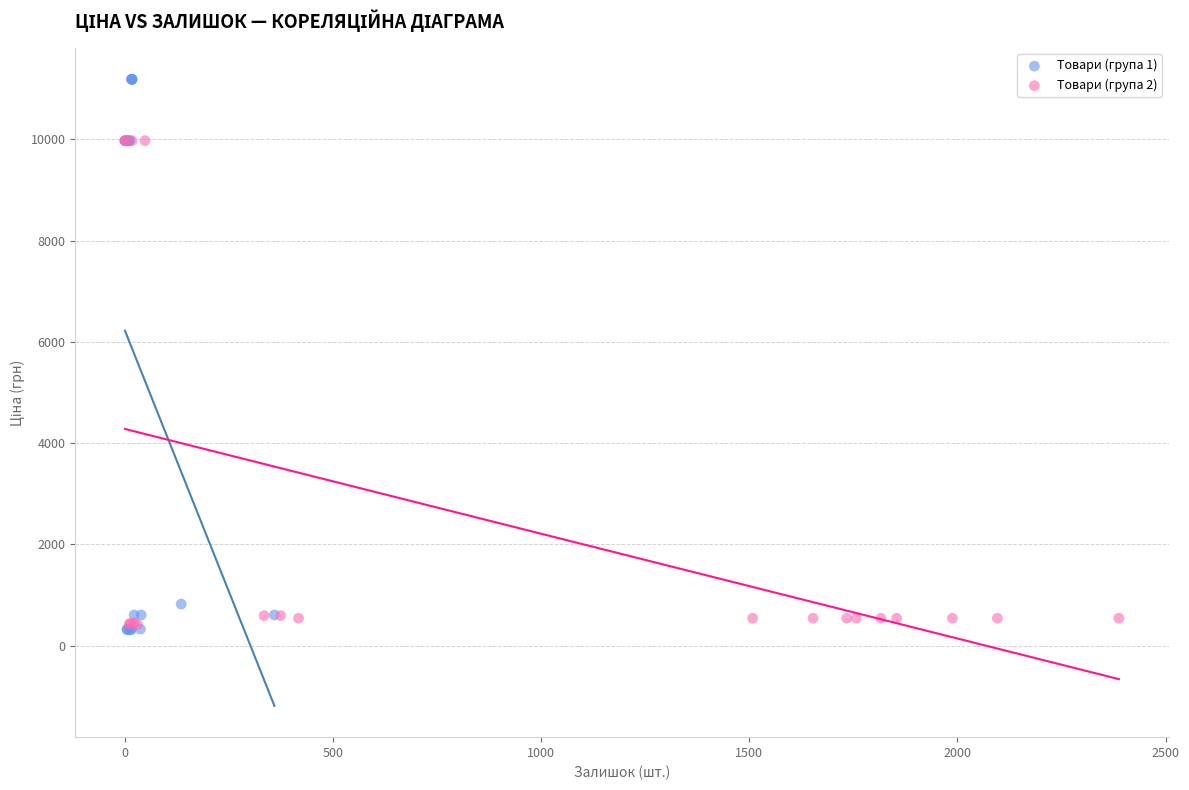

Which series has the widest spread of Y values?

Товари (група 1)